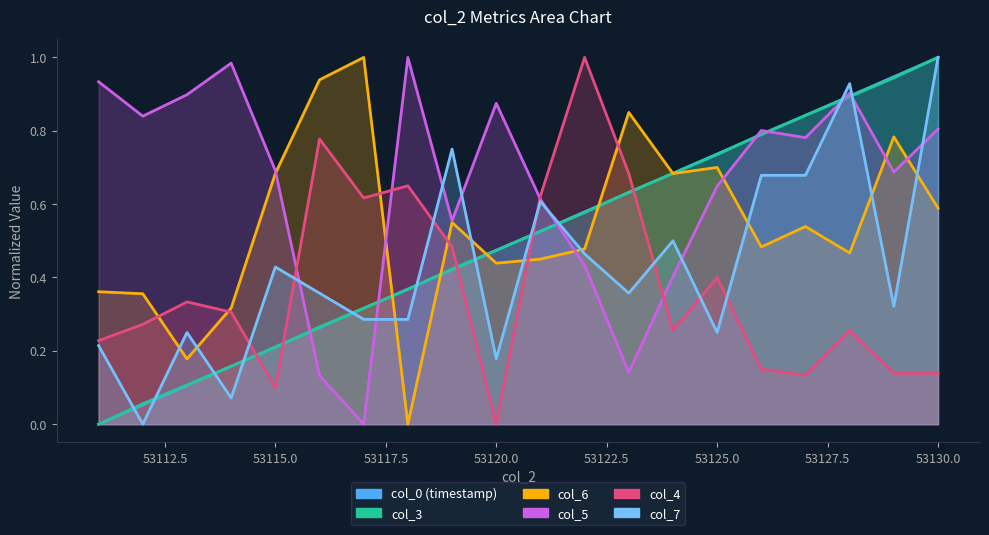

What is the maximum value for col_3?

1.0